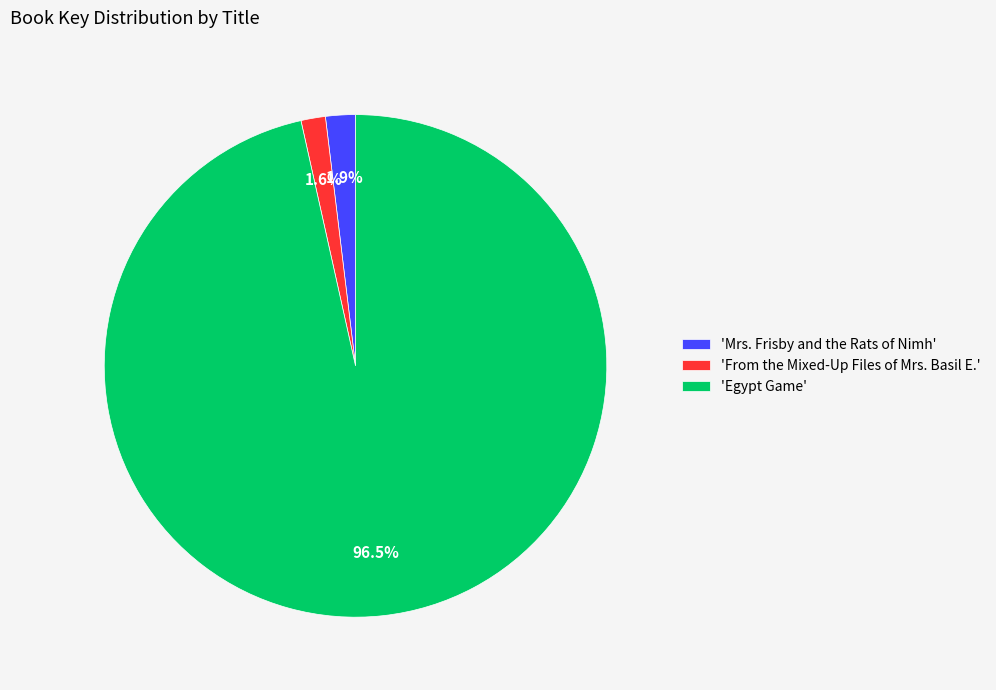

Between 'Mrs. Frisby and the Rats of Nimh' and 'Egypt Game', which is larger?

'Egypt Game'